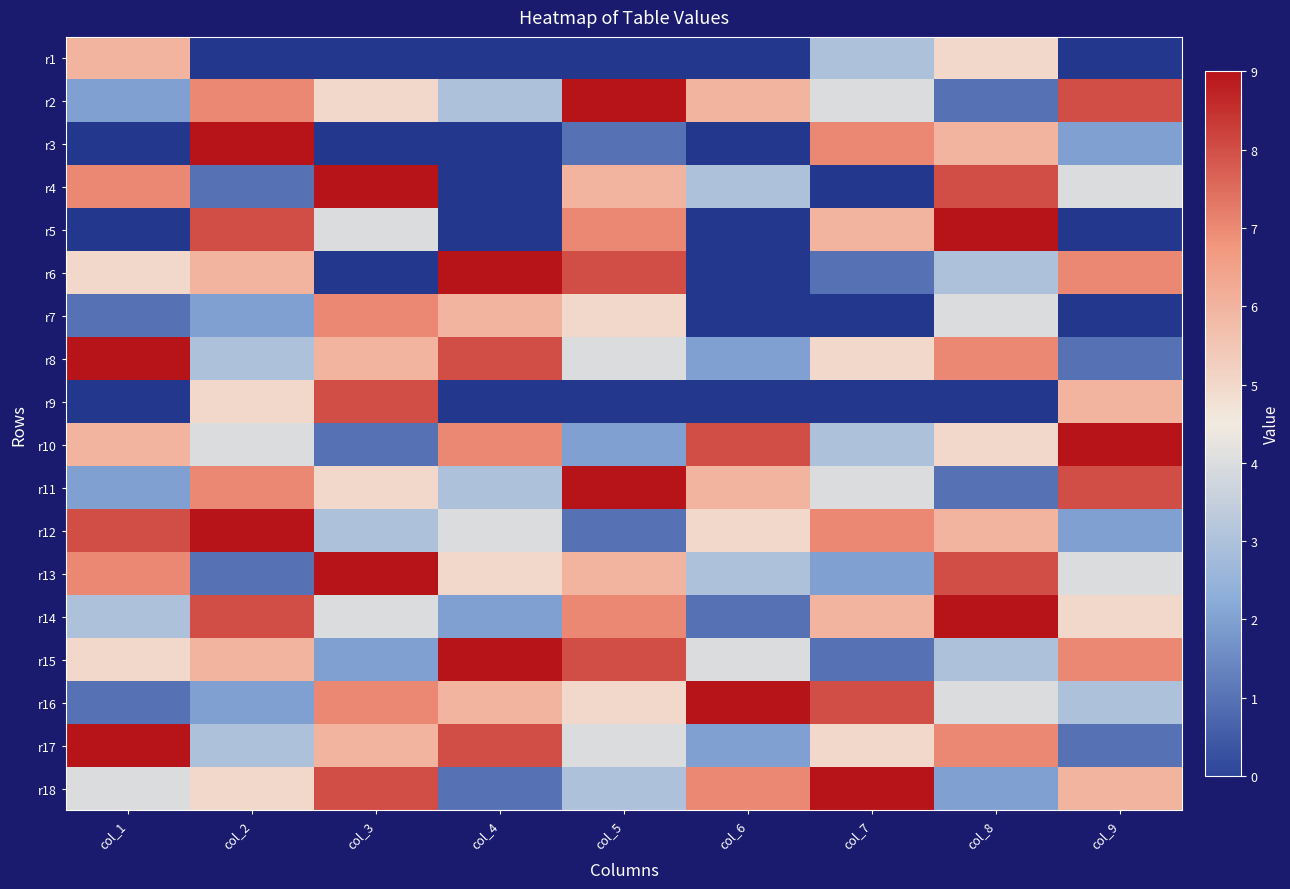

List the series in order of their peak value, highest first.

r2, r3, r4, r5, r6, r8, r9, r10, r11, r12, r13, r14, r15, r16, r17, r18, r7, r1